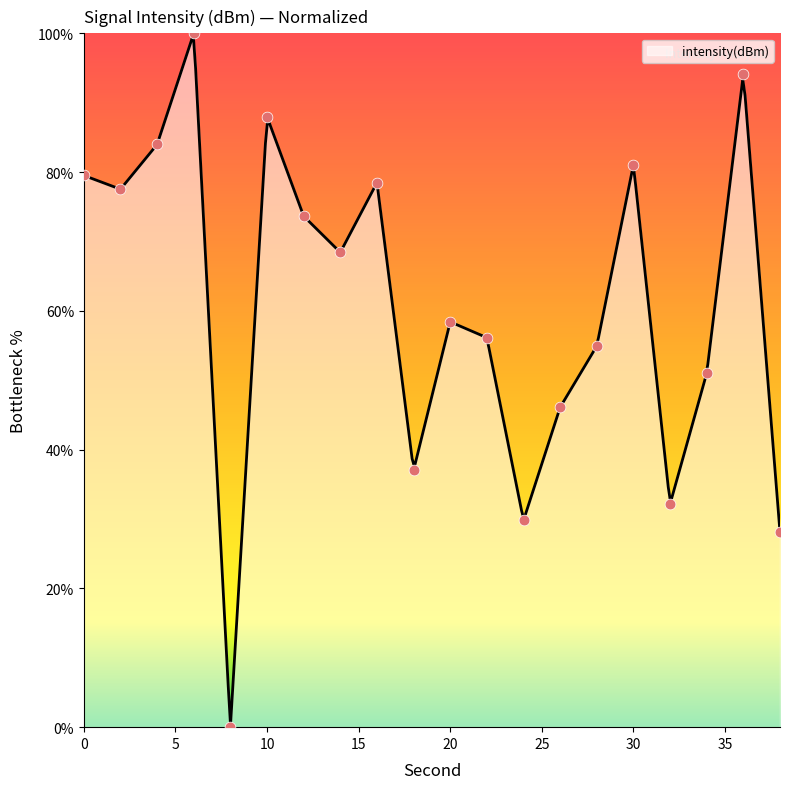

What is the ratio of the value at 30 to the value at 0?

1.0